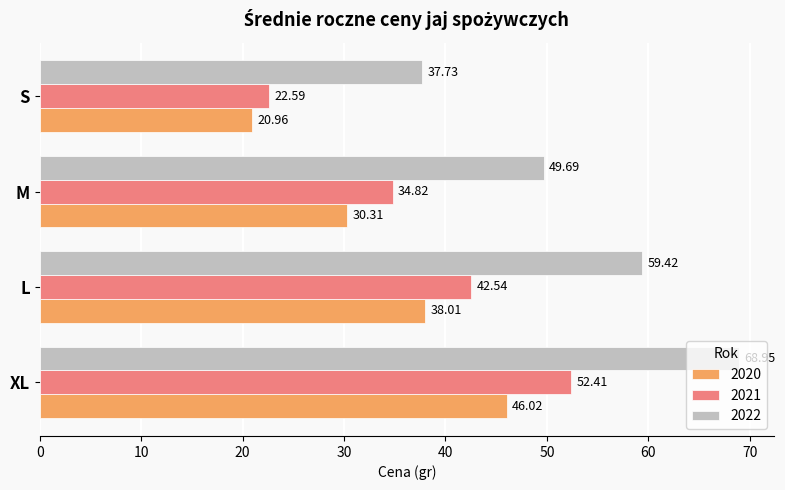

At which label does 2021 reach its minimum?

S